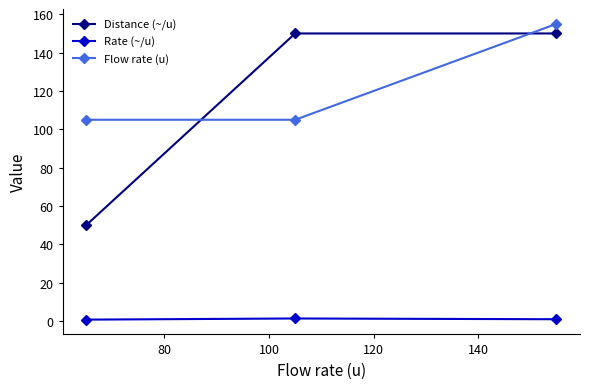

Is this an area chart (filled region under the line)?

No